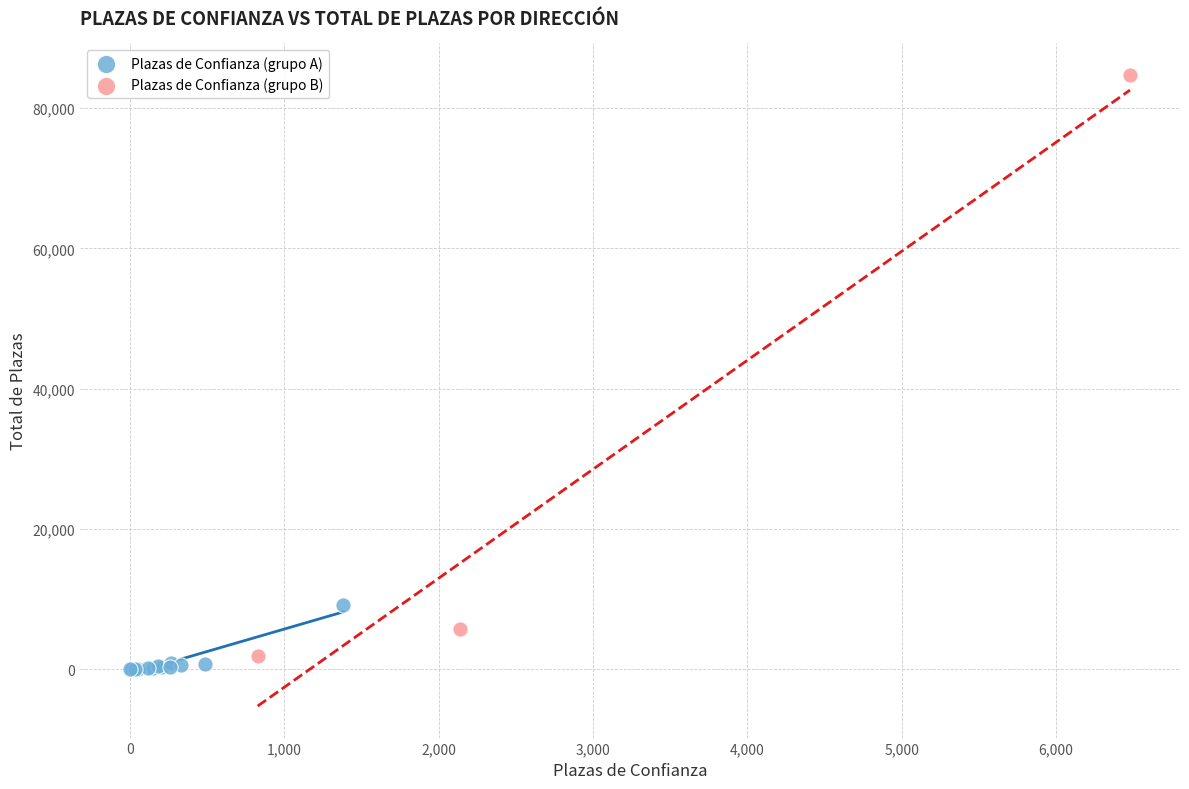

Which series has the widest spread of Y values?

Plazas de Confianza (grupo B)